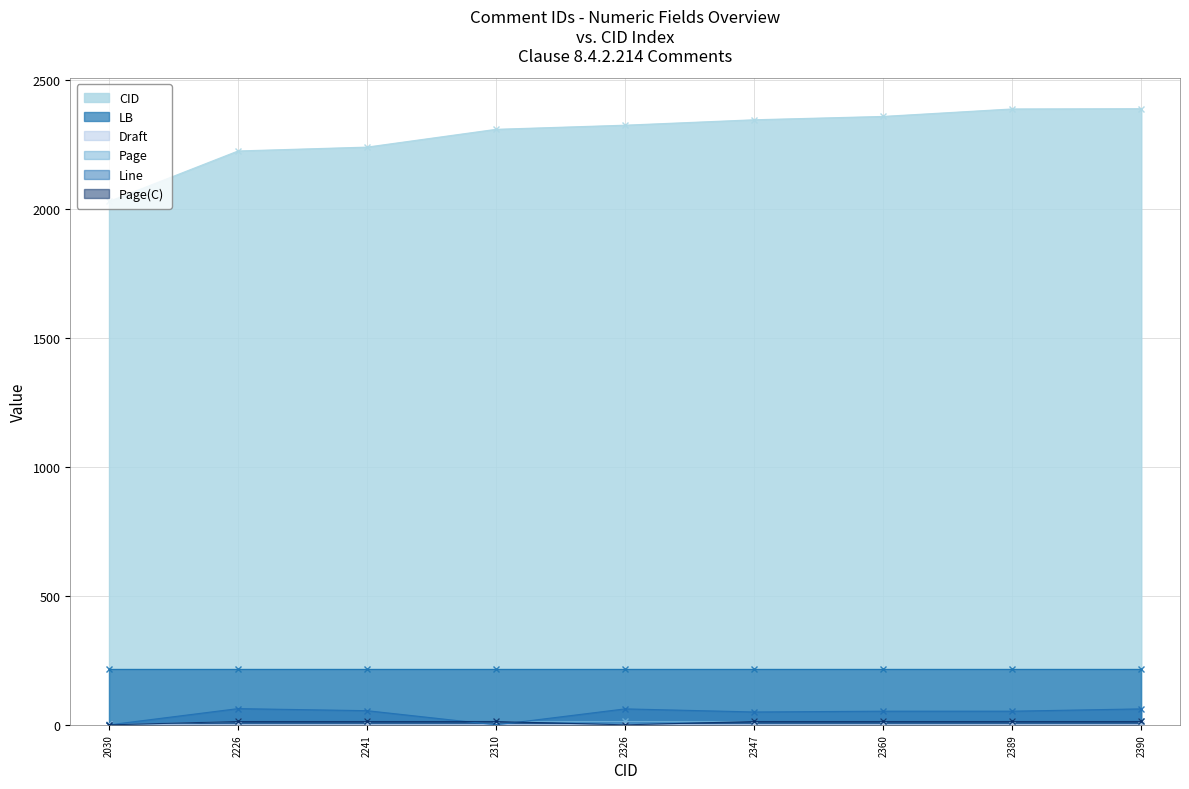

What is the sum of the Line values at 2389 and 2326?

115